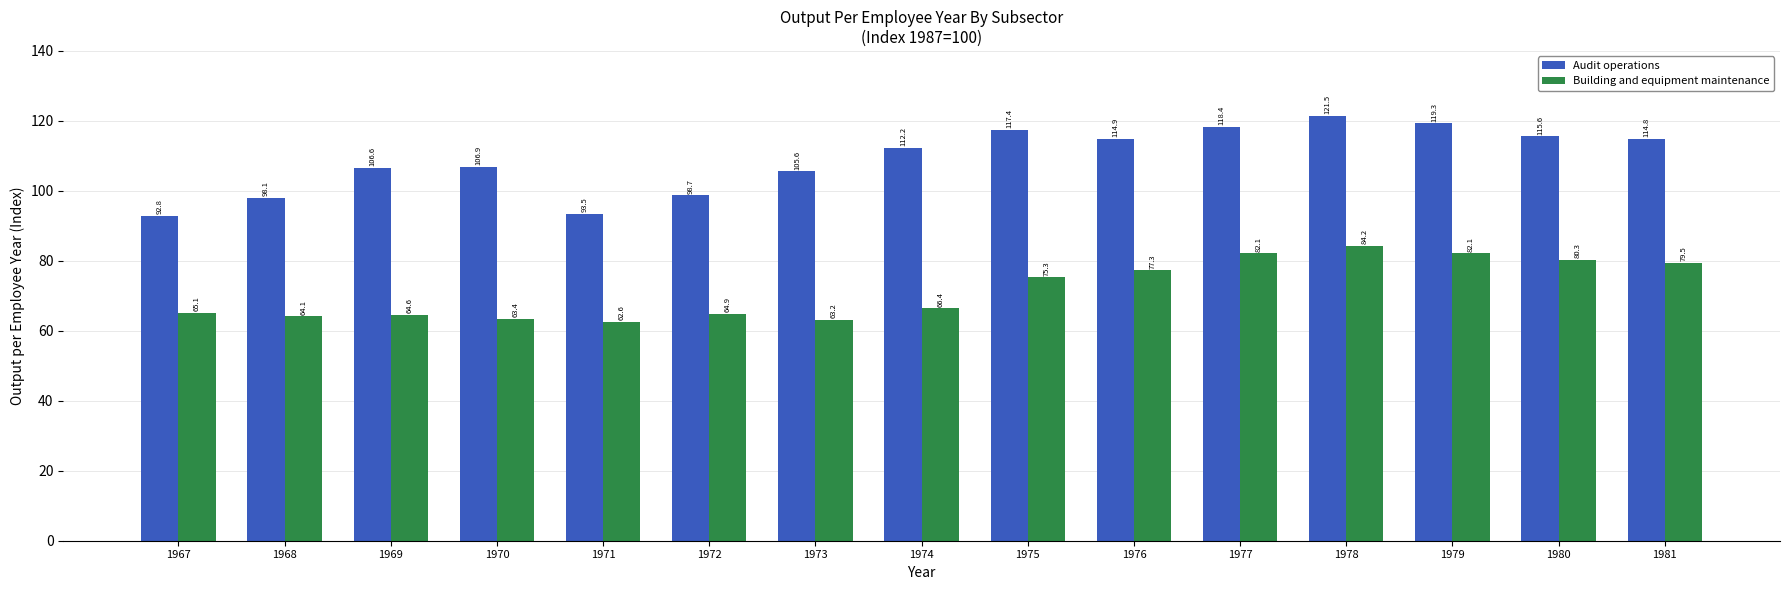

List the series in order of their peak value, highest first.

Audit operations, Building and equipment maintenance